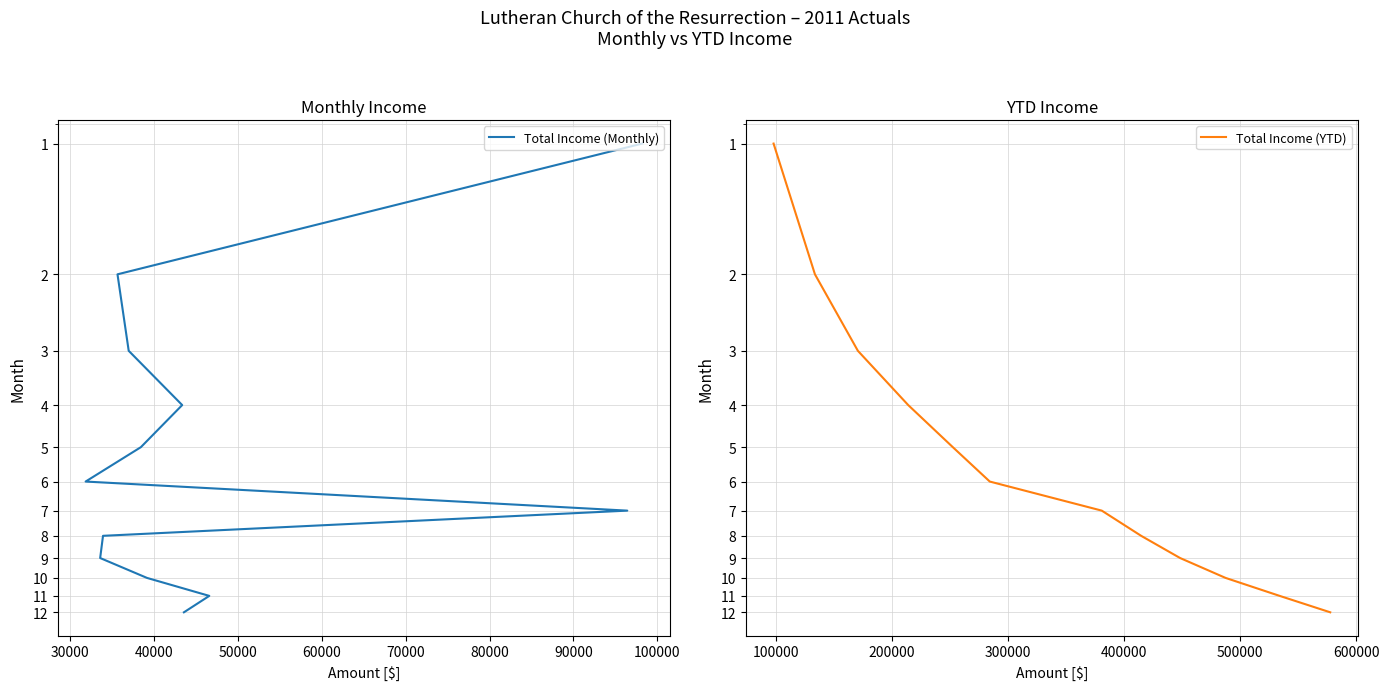

True or false: Total Income (Monthly) and Total Income (YTD) cross at least once.

False